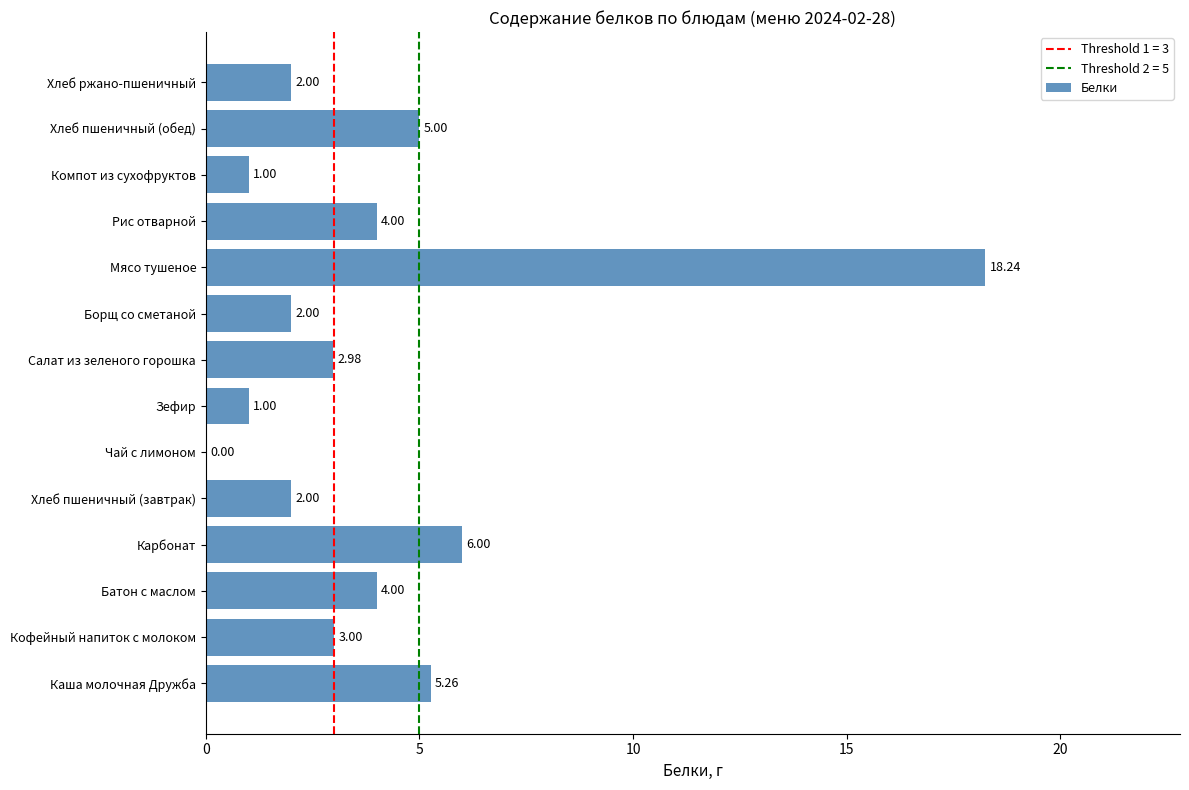

What is the sum of all values?

56.5